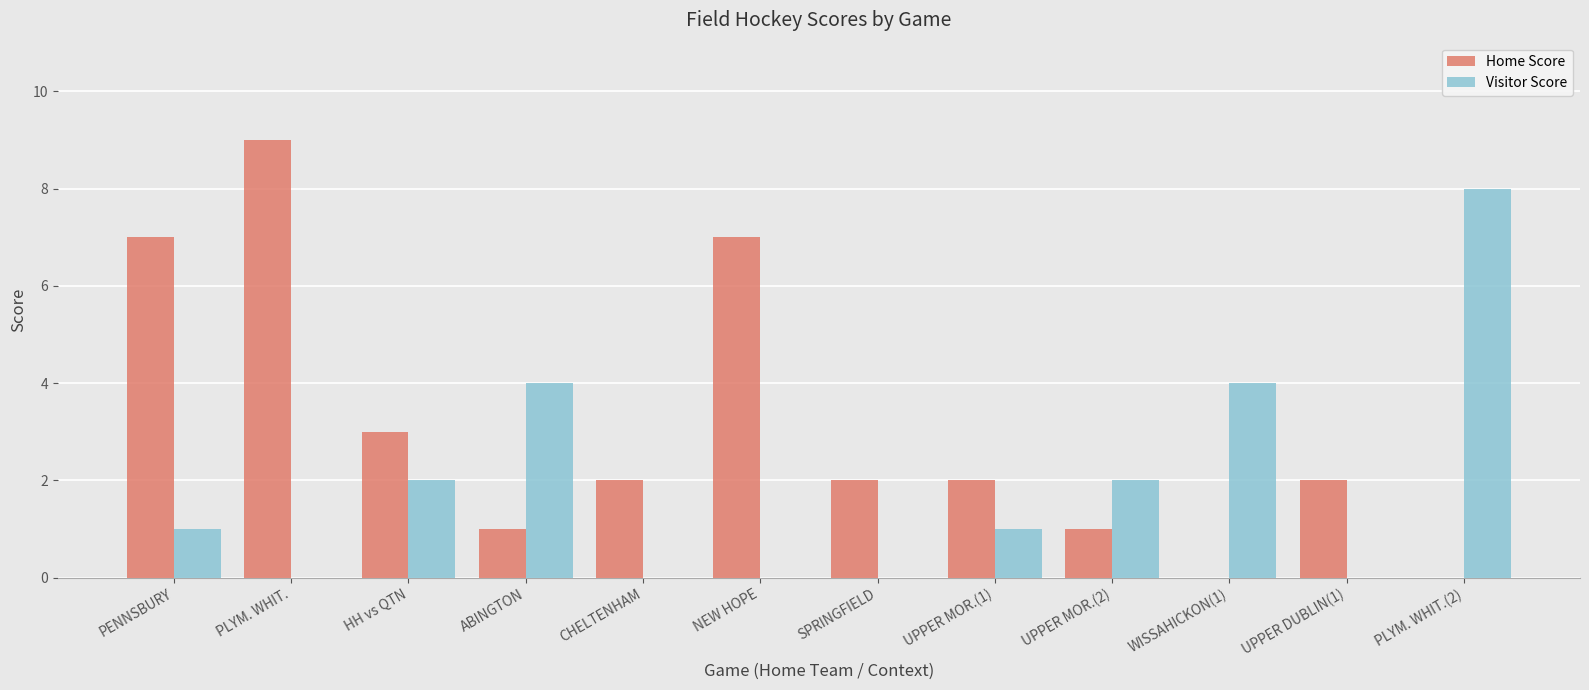

Between CHELTENHAM and PLYM. WHIT.(2), which series saw the biggest shift?

Visitor Score